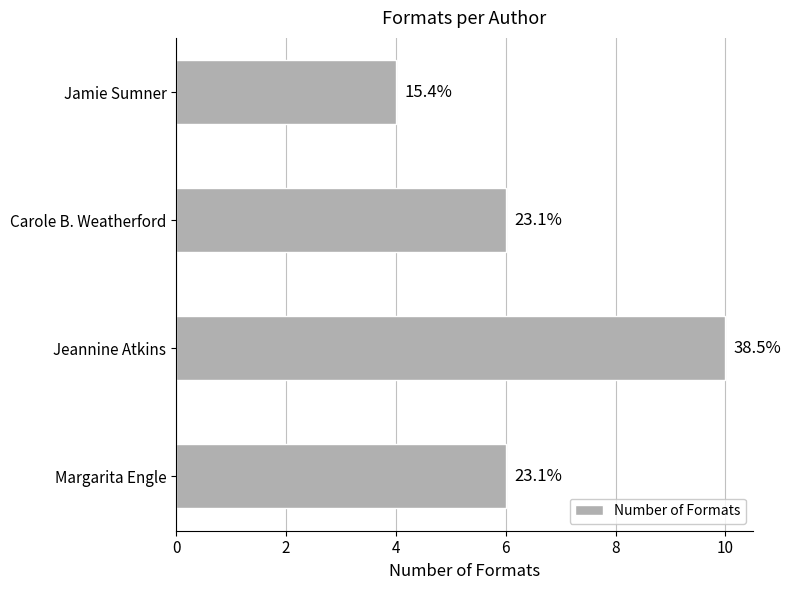

Does the chart contain any negative values?

No